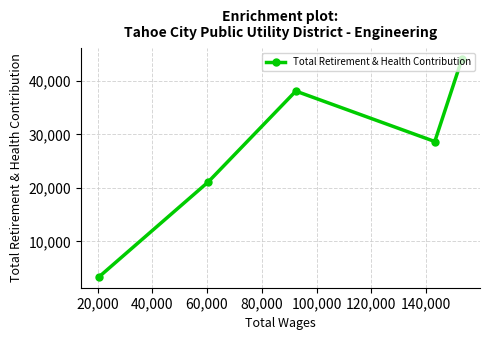

Is this an area chart (filled region under the line)?

No